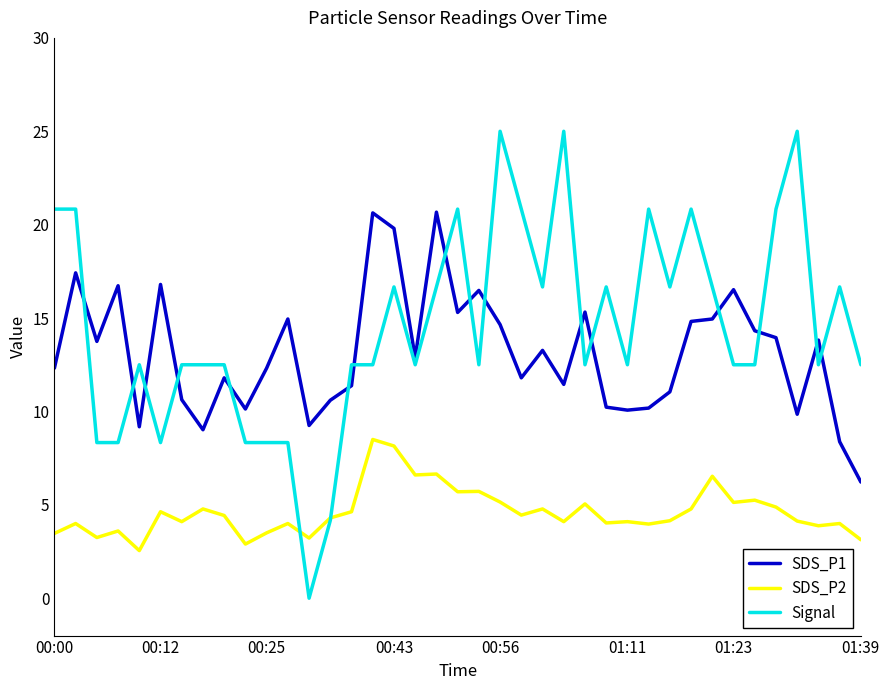

Rank the series by their maximum value, from lowest to highest.

SDS_P2, SDS_P1, Signal